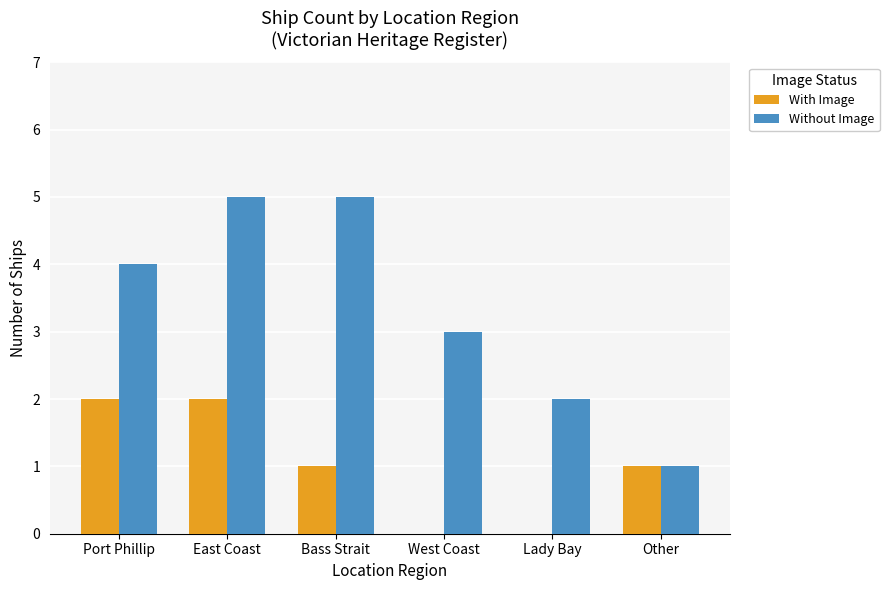

Which series has the widest spread of values?

Without Image